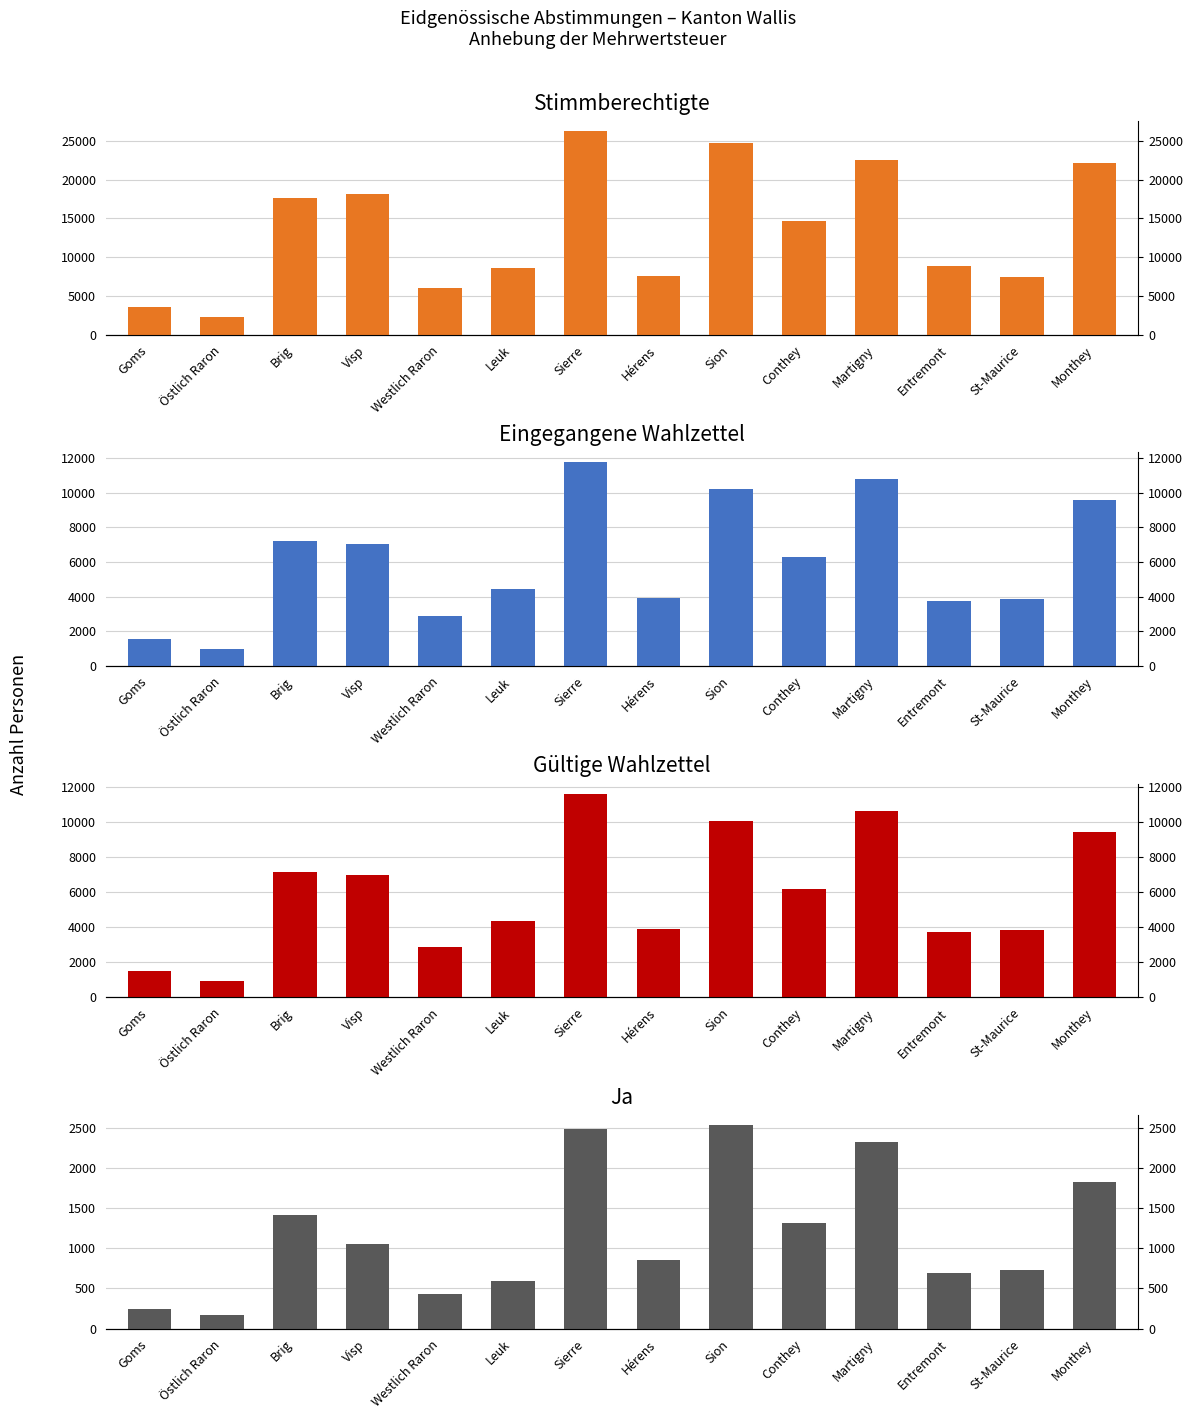

At how many categories does at least one series exceed 5426?

12